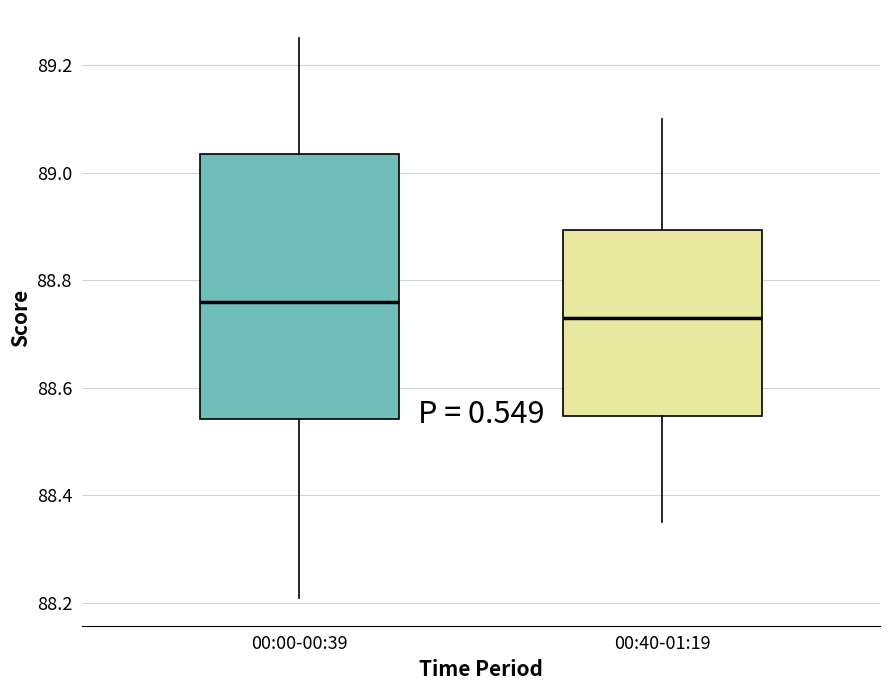

Which box's median line is the lowest?

00:40-01:19